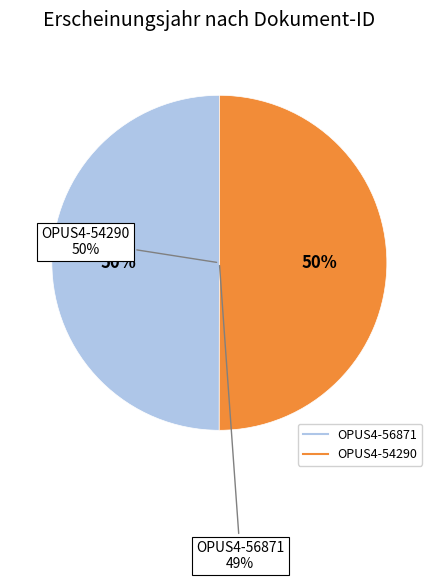

To the nearest percent, what is the combined percentage of OPUS4-54290 and OPUS4-56871?

100%